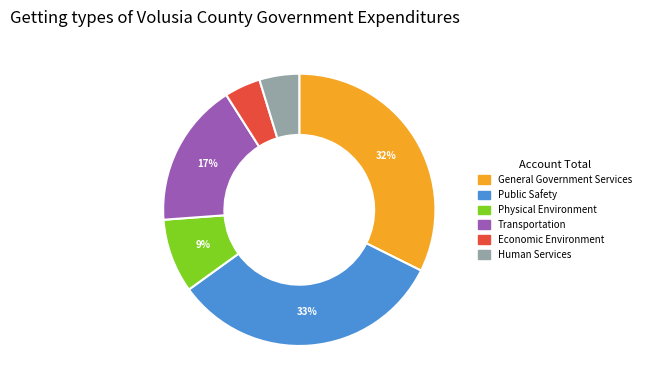

Which has a higher value, Transportation or Human Services?

Transportation